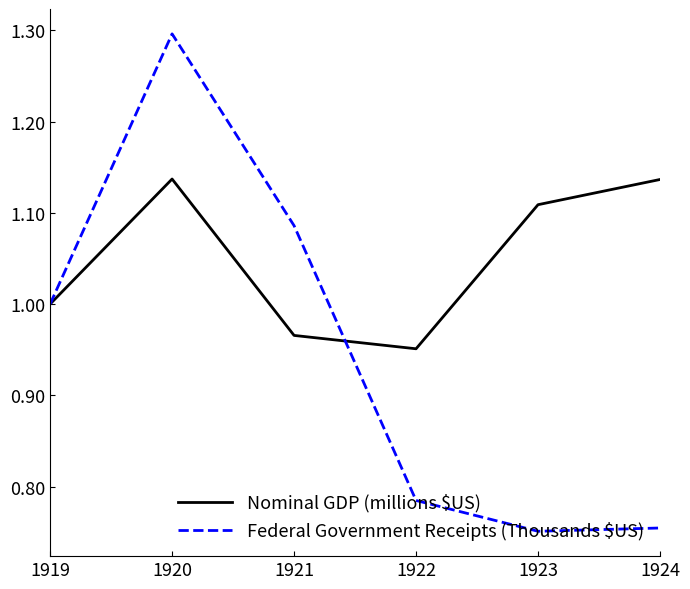

What are all the series names shown in the legend?

Nominal GDP (millions $US), Federal Government Receipts (Thousands $US)